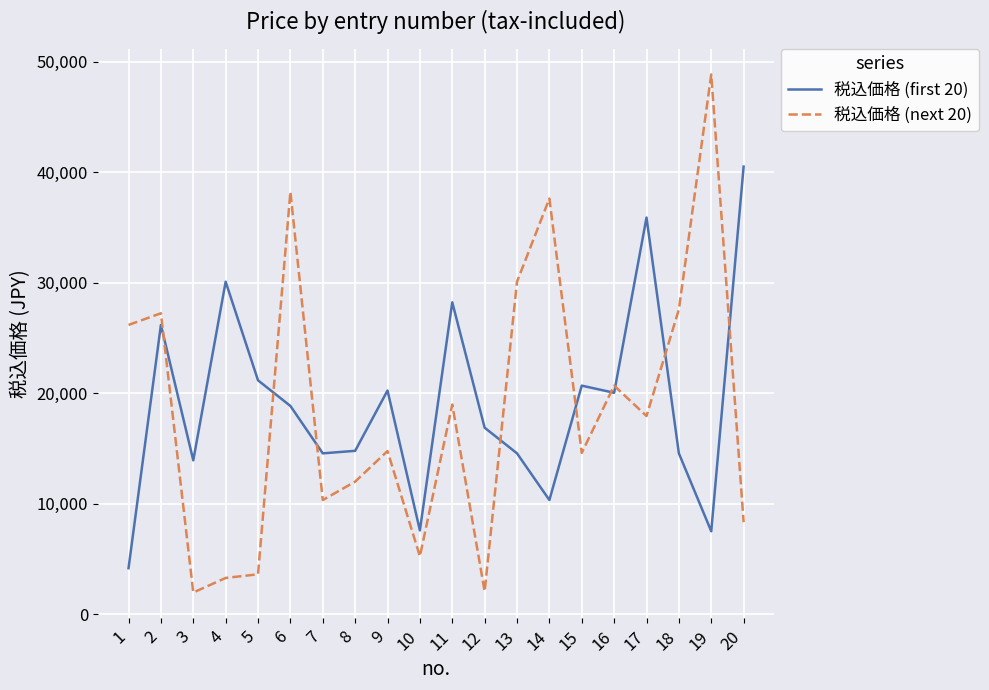

List the series in order of their peak value, lowest first.

税込価格 (first 20), 税込価格 (next 20)